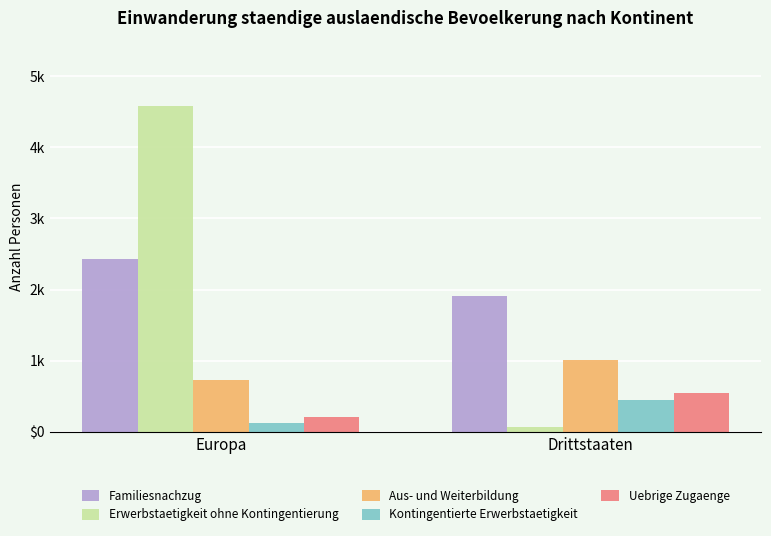

Does the chart contain stacked bars?

No